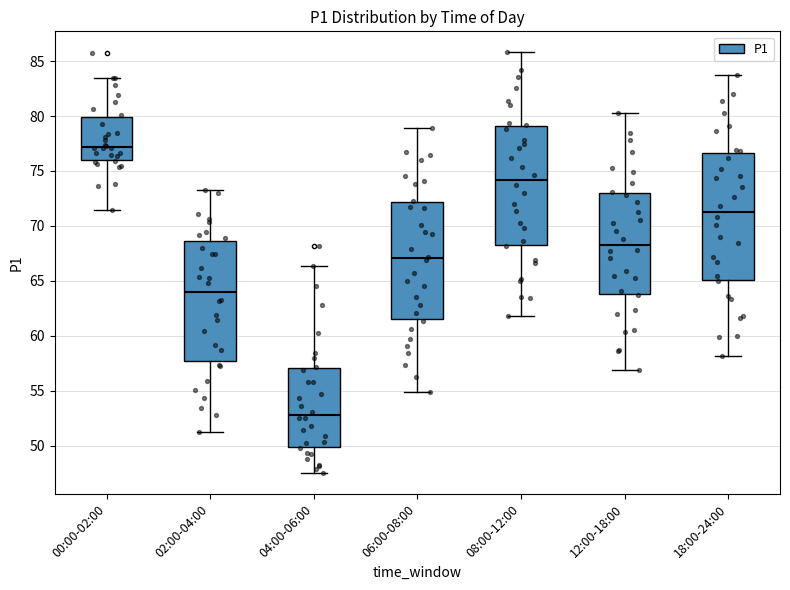

Which box is the tallest, from its lower edge to its upper edge?

18:00-24:00